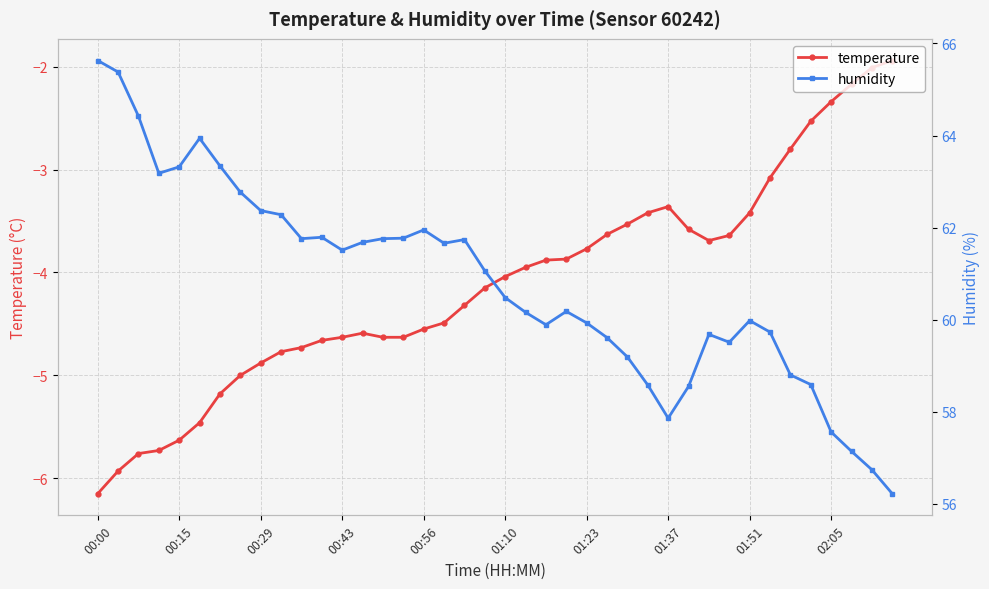

Which series has the largest total across all categories?

humidity